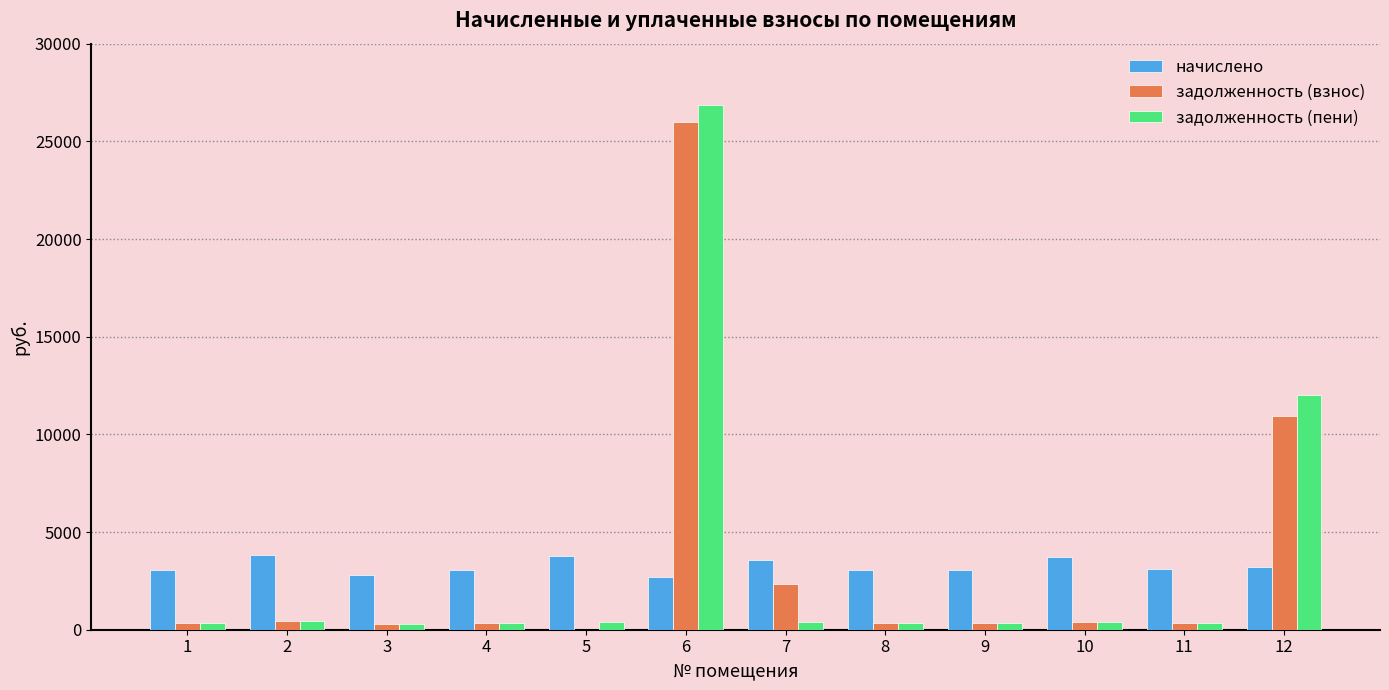

What is the spread (max minus min) of values at 4?

2708.3